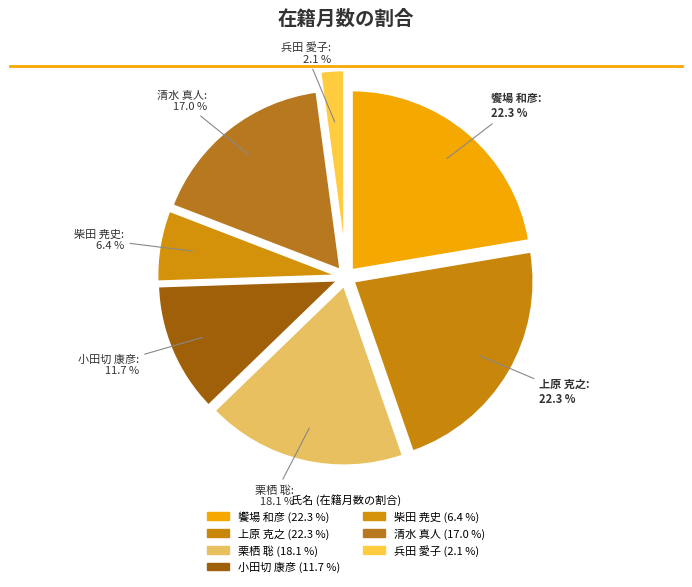

Count the number of slices in the pie.

7